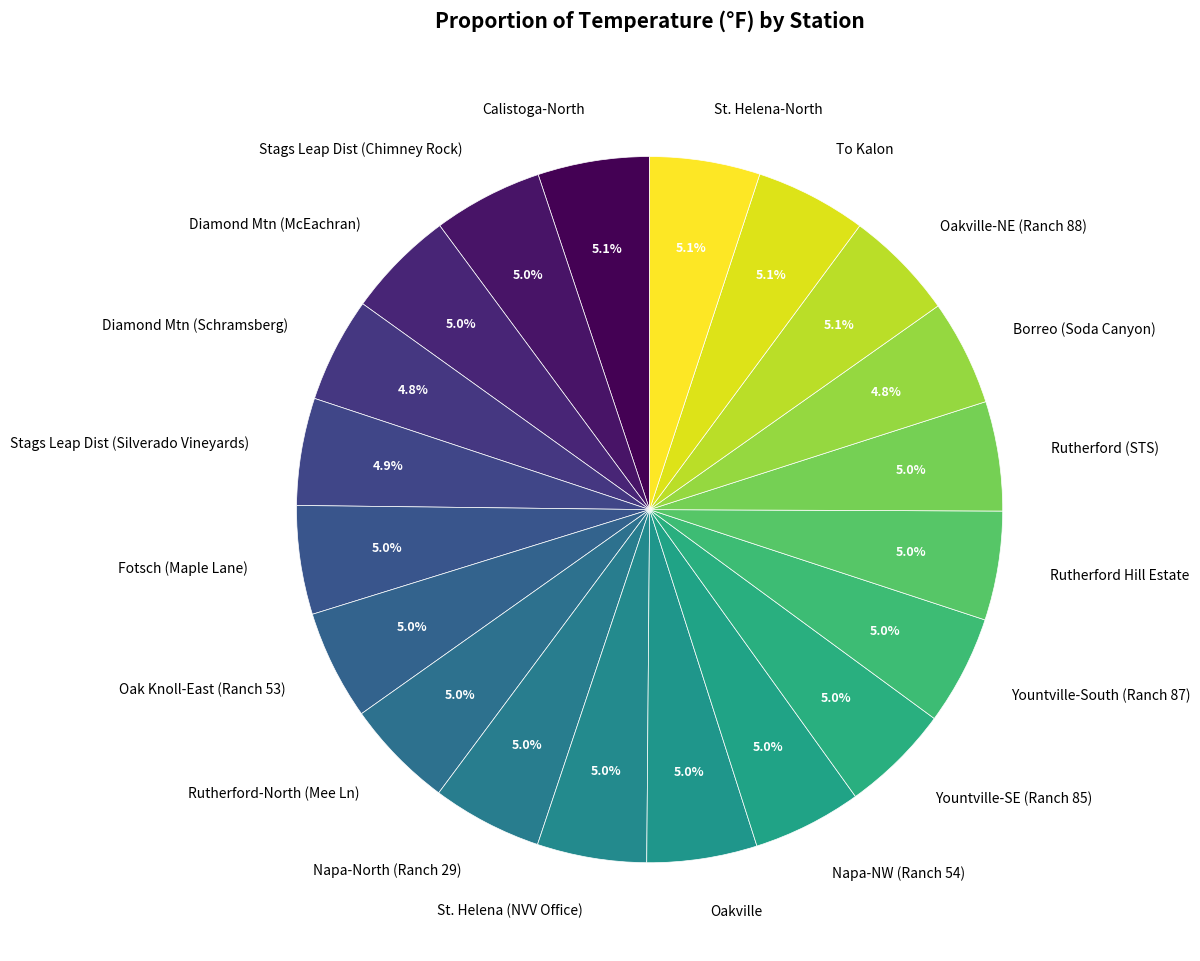

What percentage is the Oakville-NE (Ranch 88) slice, to the nearest percent?

5%